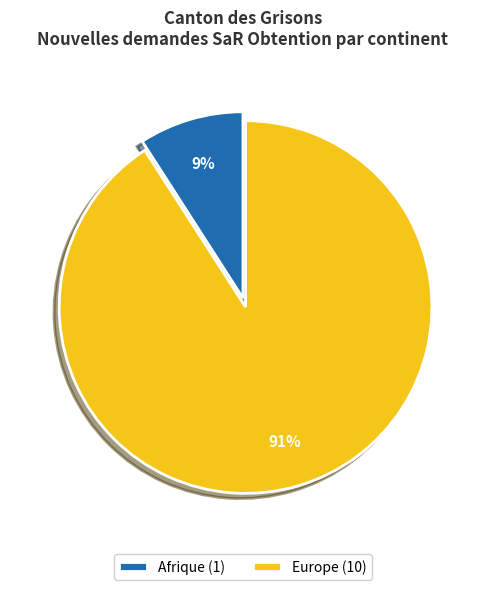

Is the sum of Europe (10) and Afrique (1) greater than half?

Yes